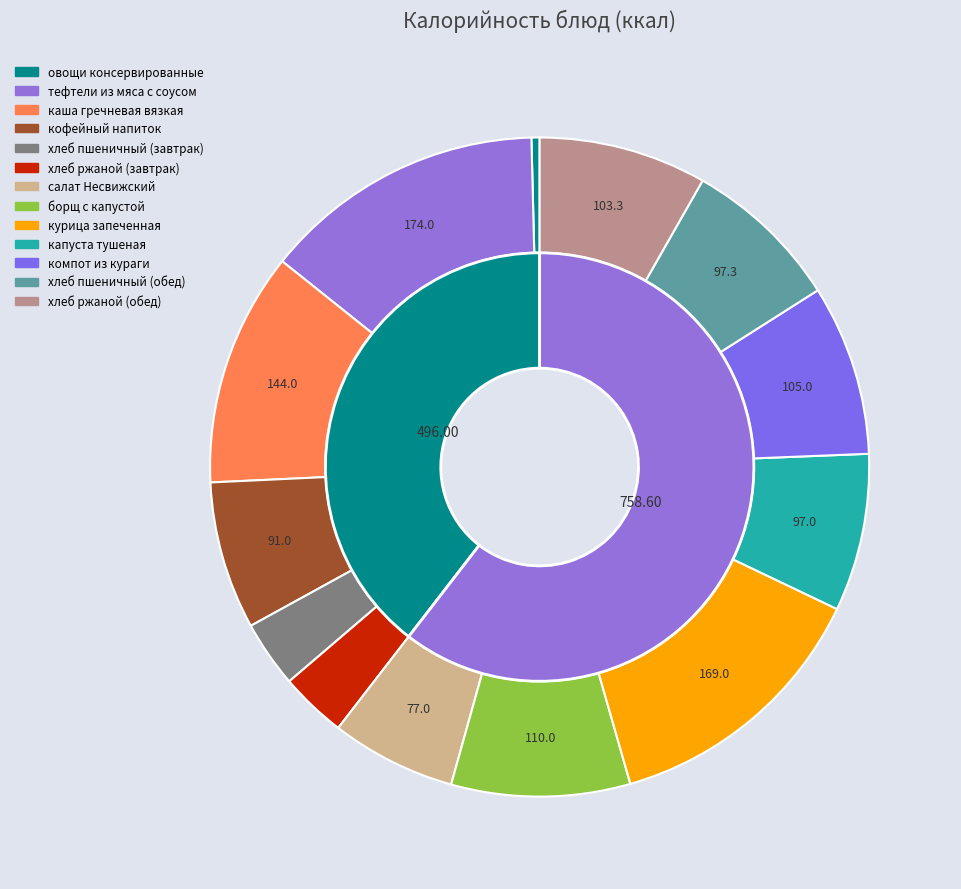

How many slices are in this pie chart?

13